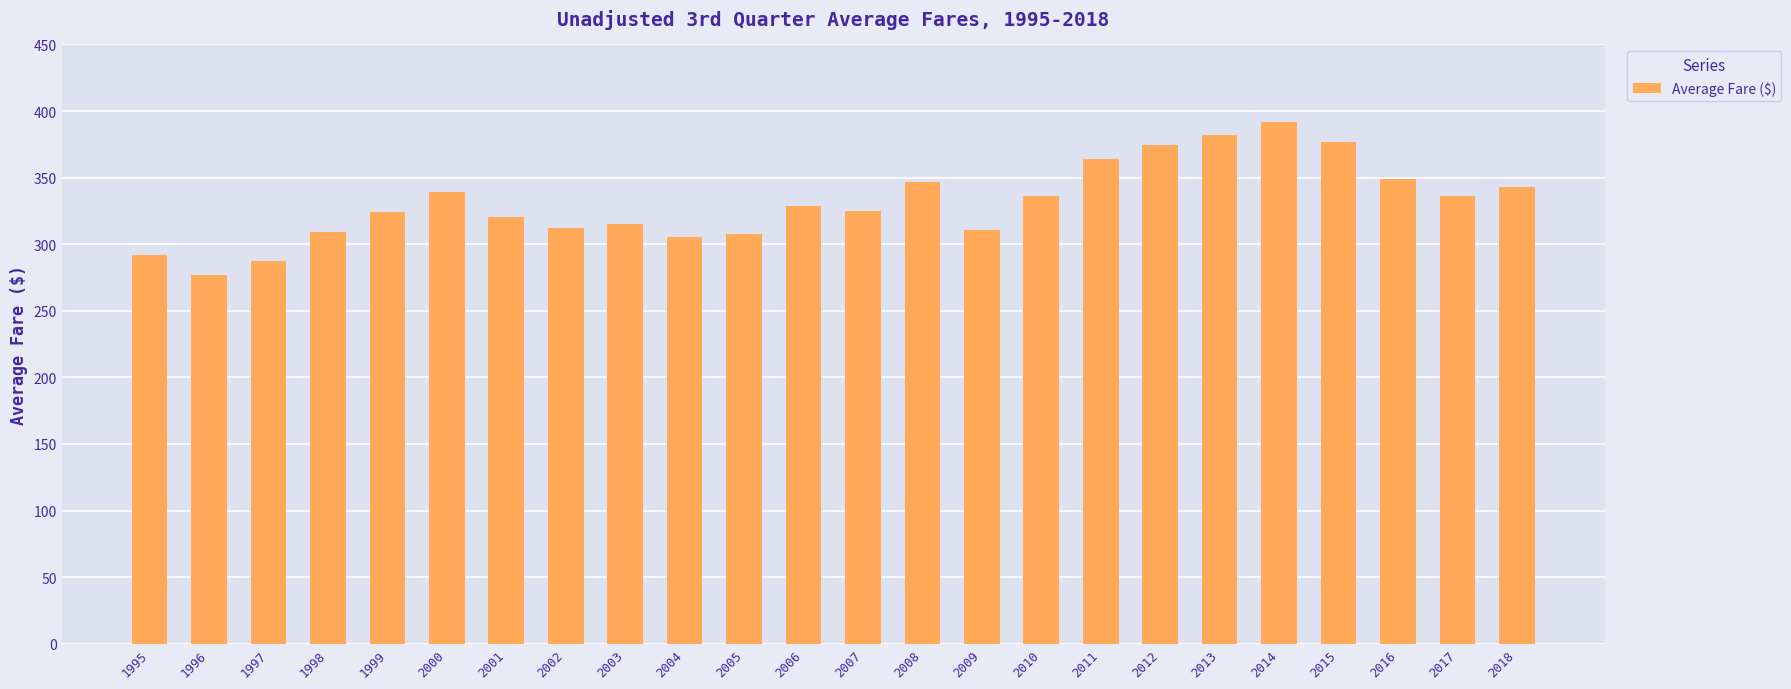

What is the value of the 20th bar from the left?

391.7